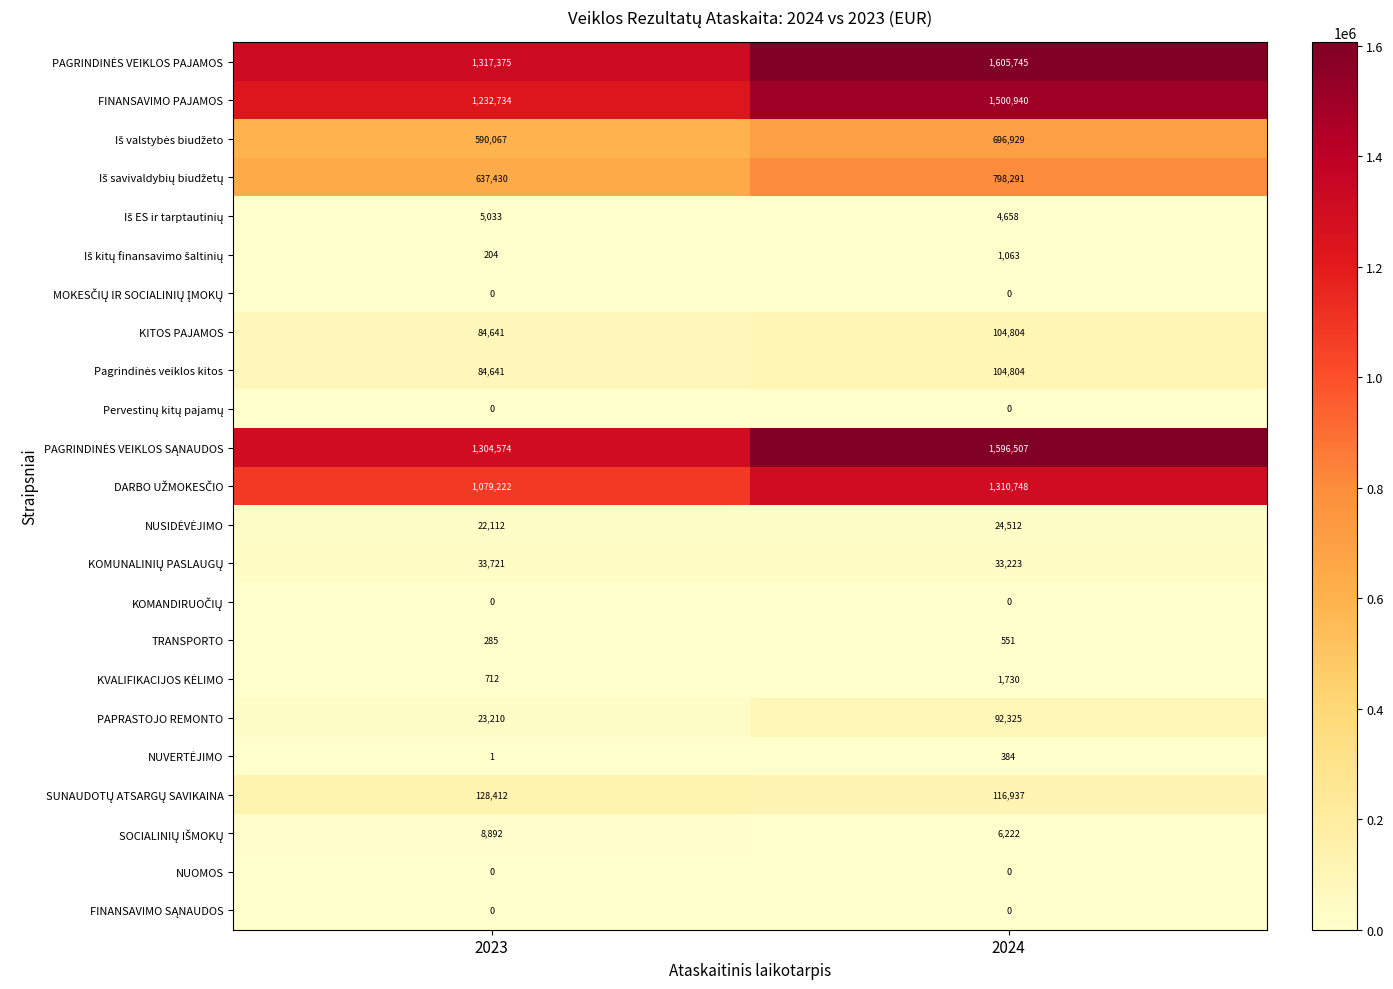

What is the spread (max minus min) of values at 2023?

1317375